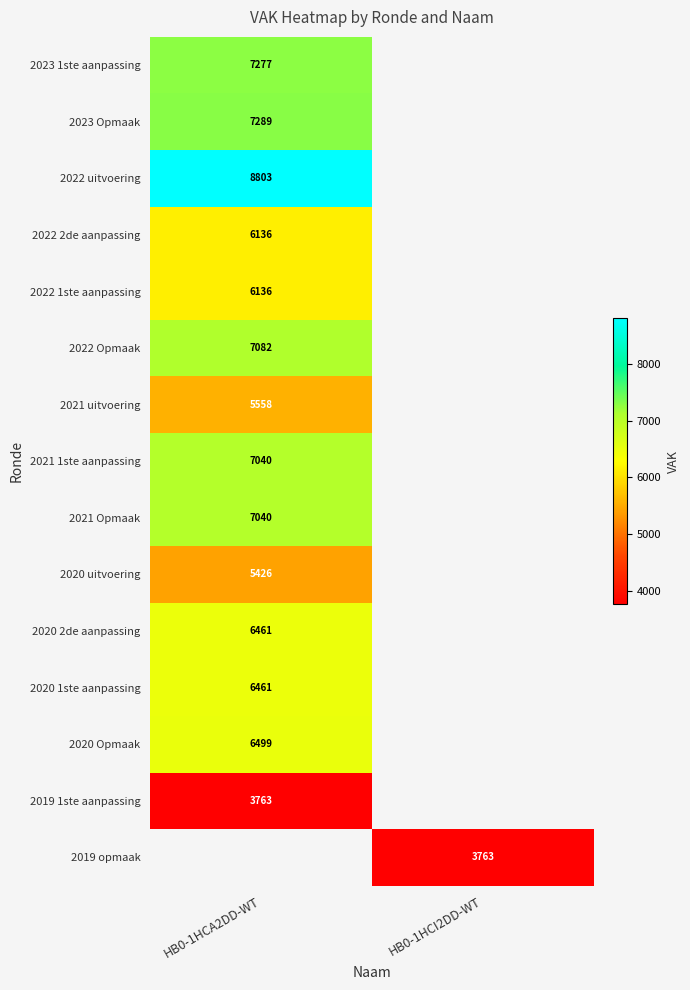

The value of 2020 uitvoering at HB0-1HCA2DD-WT is 8858. True or false?

False